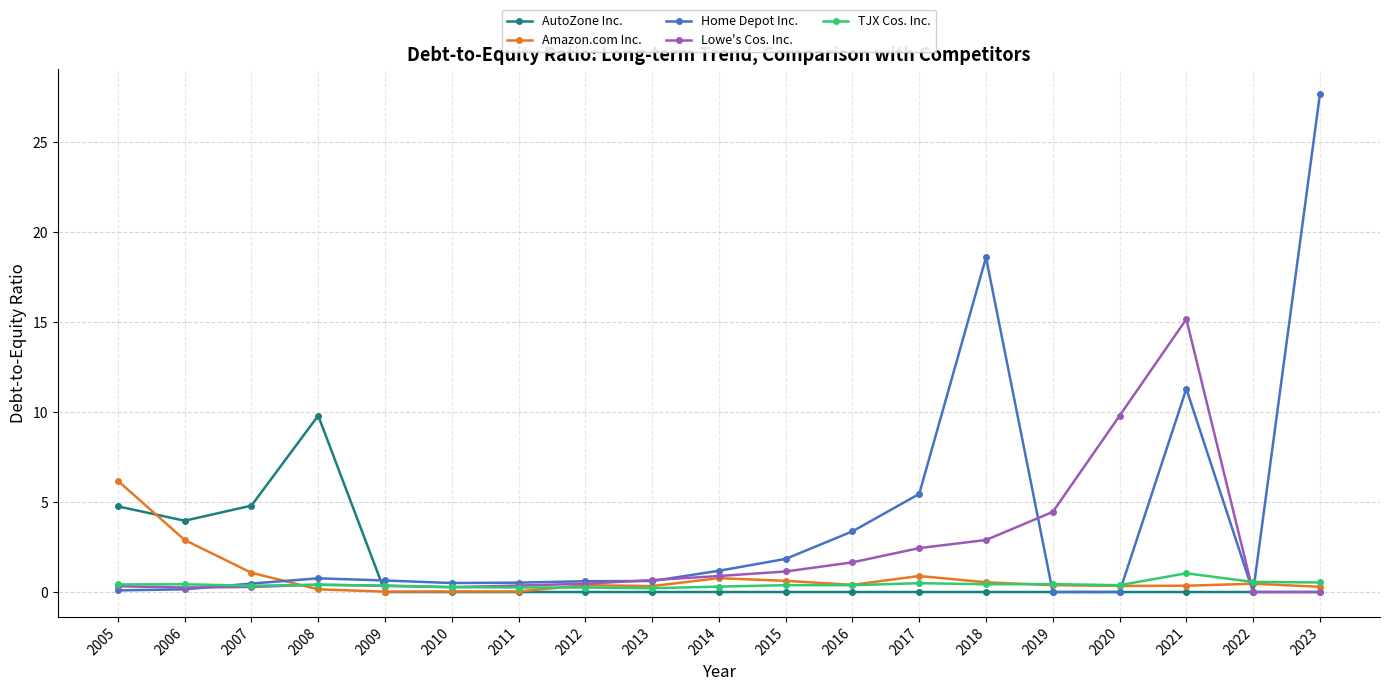

Is it true that Lowe's Cos. Inc. equals 5.2 at 2020?

False